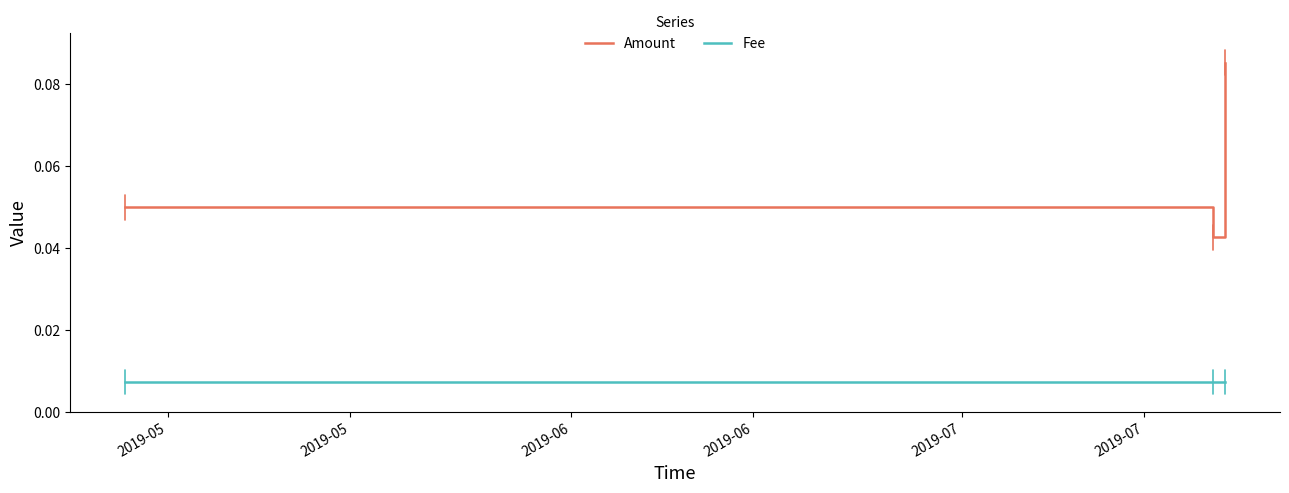

List the series in order of their peak value, highest first.

Amount, Fee